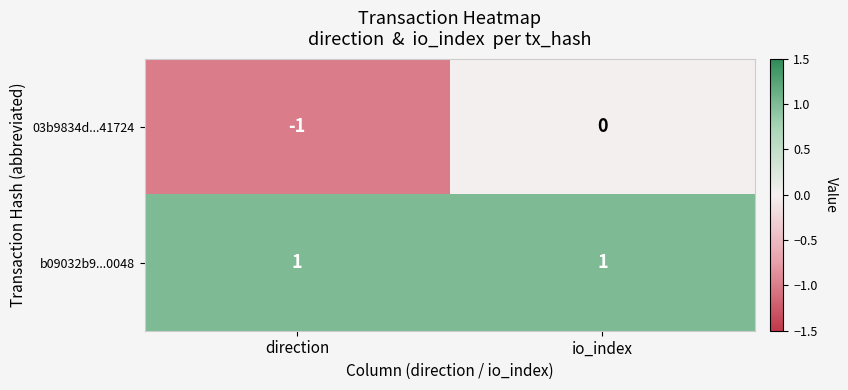

At which category is the sum across all series the highest?

io_index